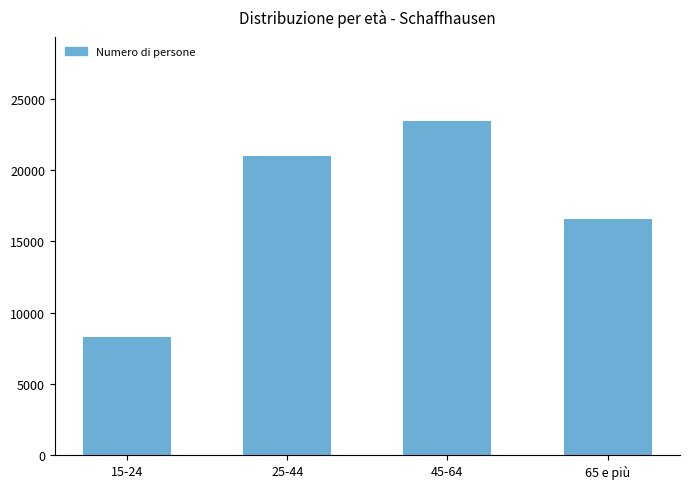

What is the smallest value displayed?

8282.0